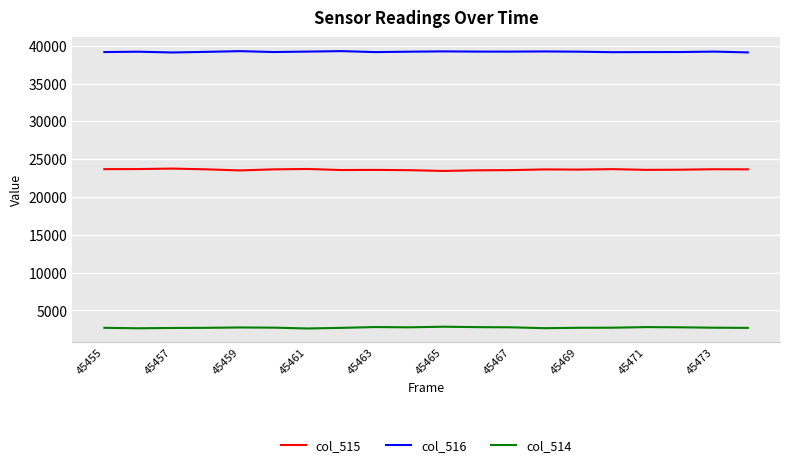

True or false: col_515 and col_514 intersect in this chart.

False